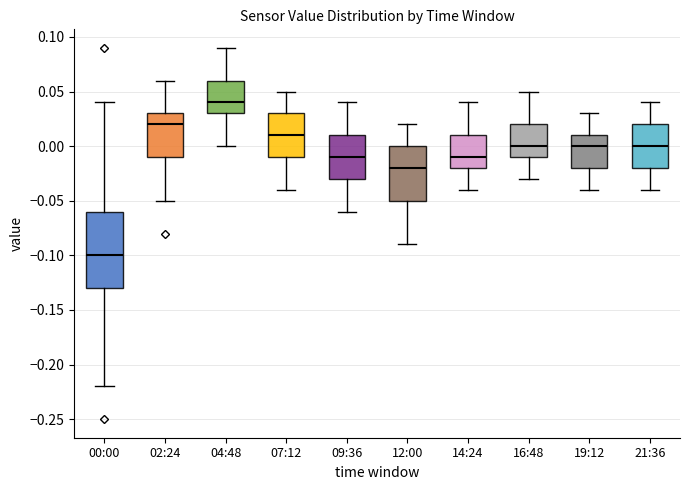

Which box is the tallest, from its lower edge to its upper edge?

00:00